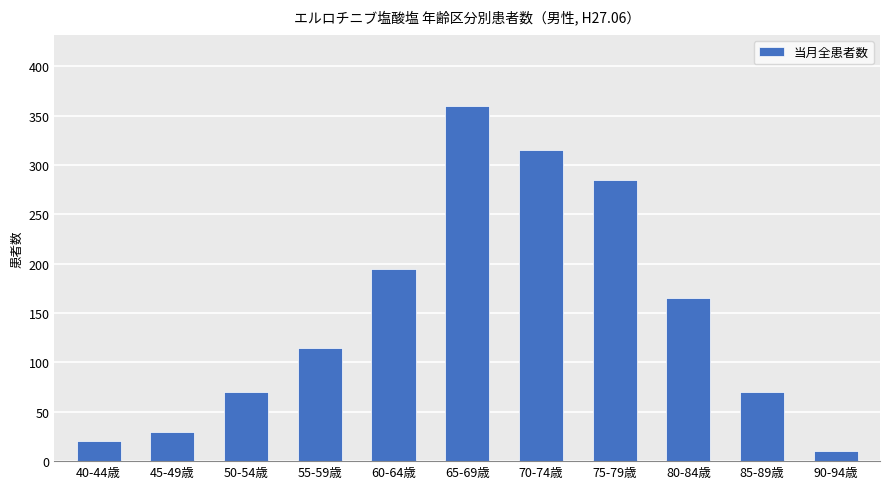

Which category has the highest value across all series?

65-69歳